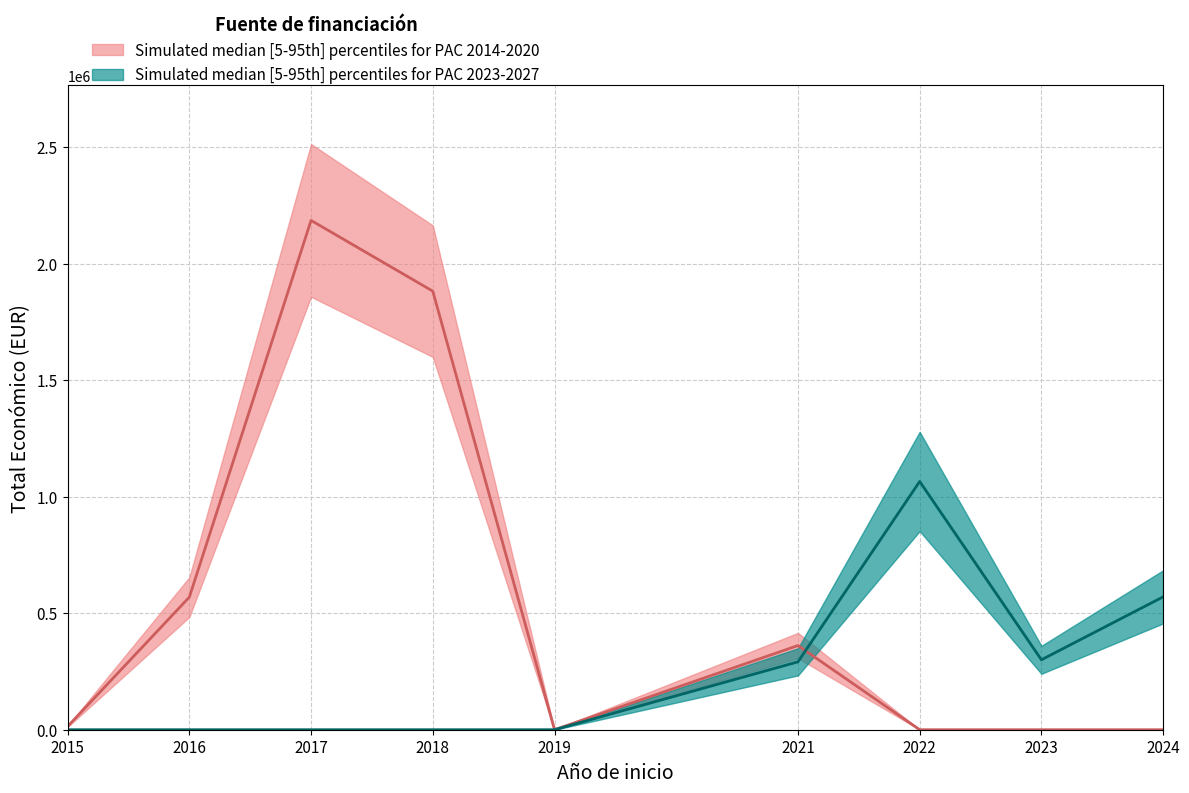

At which category does PAC_2023_2027_total reach its first local peak?

2022